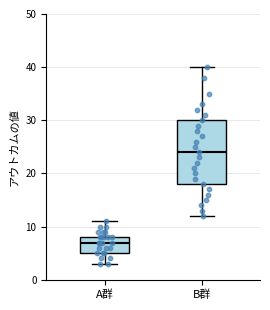

Which box's median line is the highest?

B群